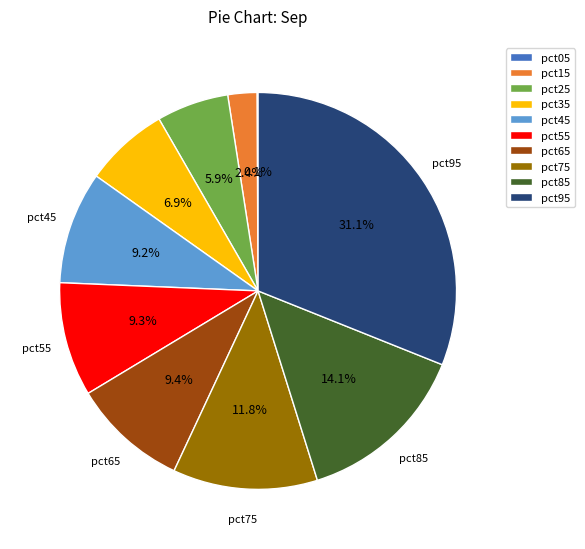

What is the total percentage of pct25 and pct75?

17.7%